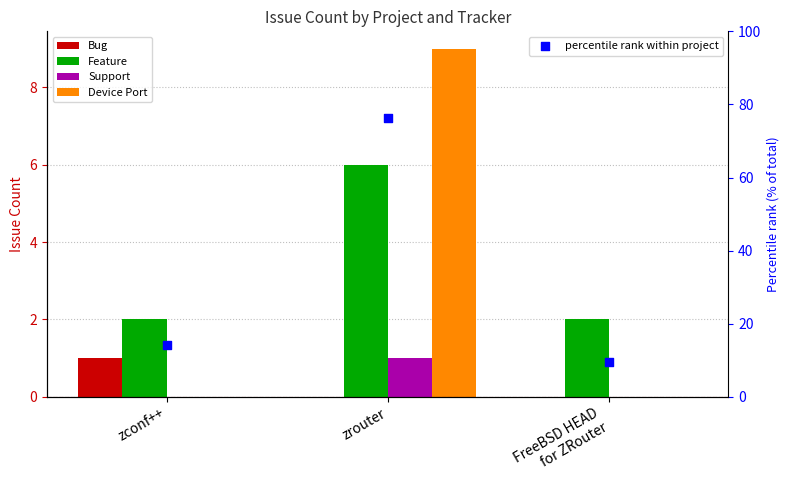

At which category is the sum across all series the highest?

zrouter